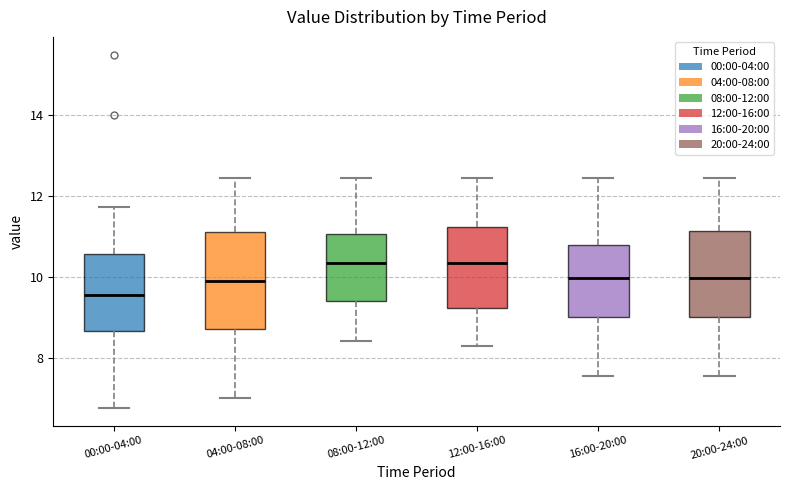

Which box is the tallest, from its lower edge to its upper edge?

04:00-08:00